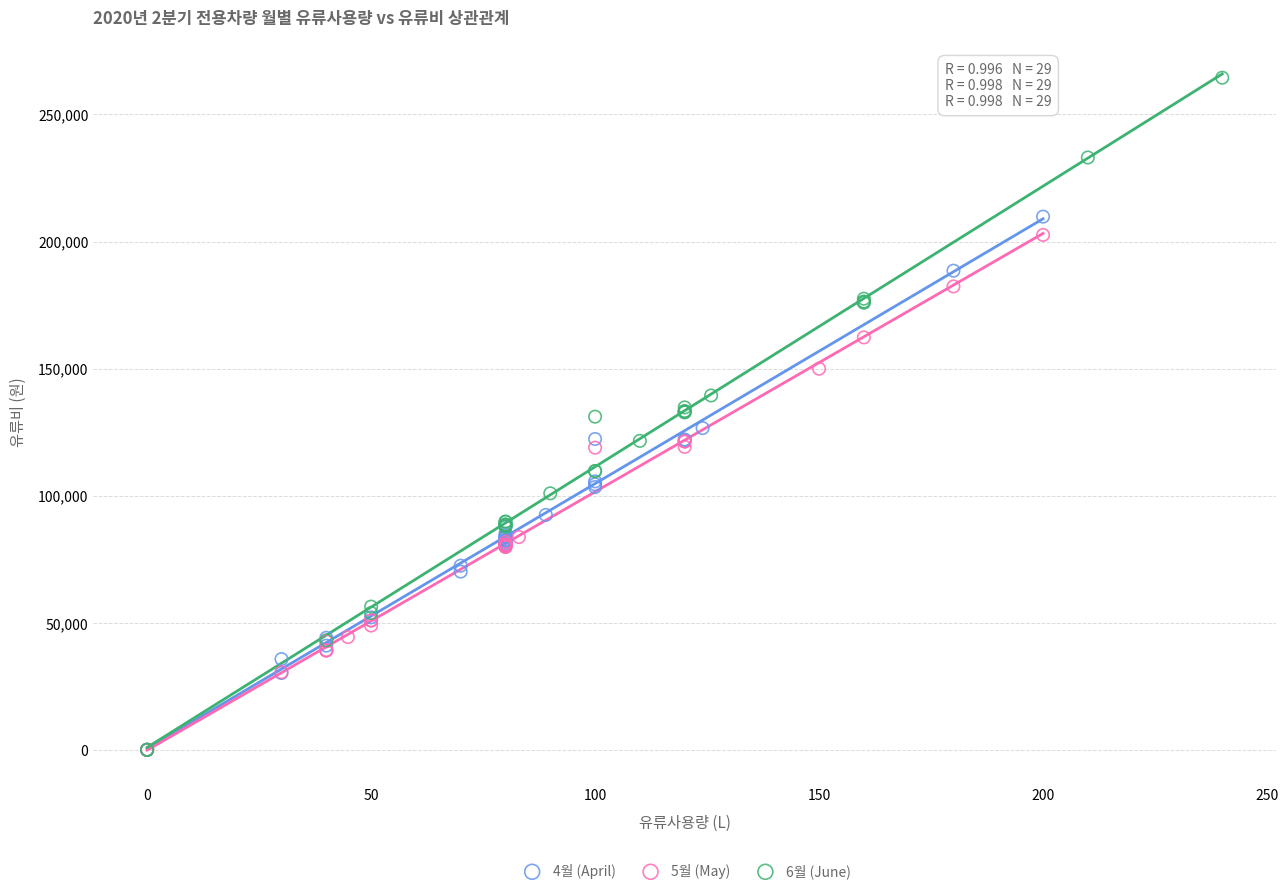

Which series has the widest spread of Y values?

6월 (June)